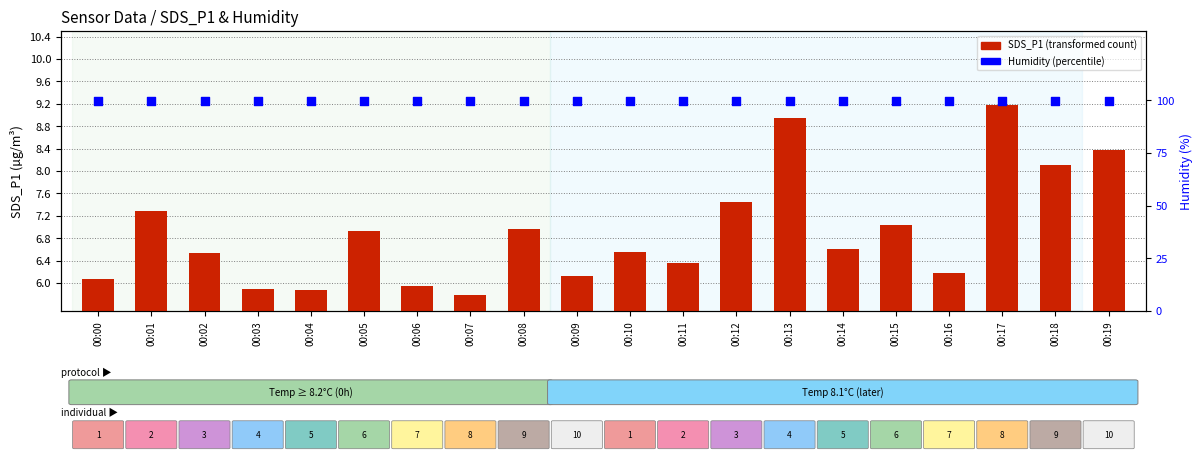

At which category is the sum across all series the highest?

00:17